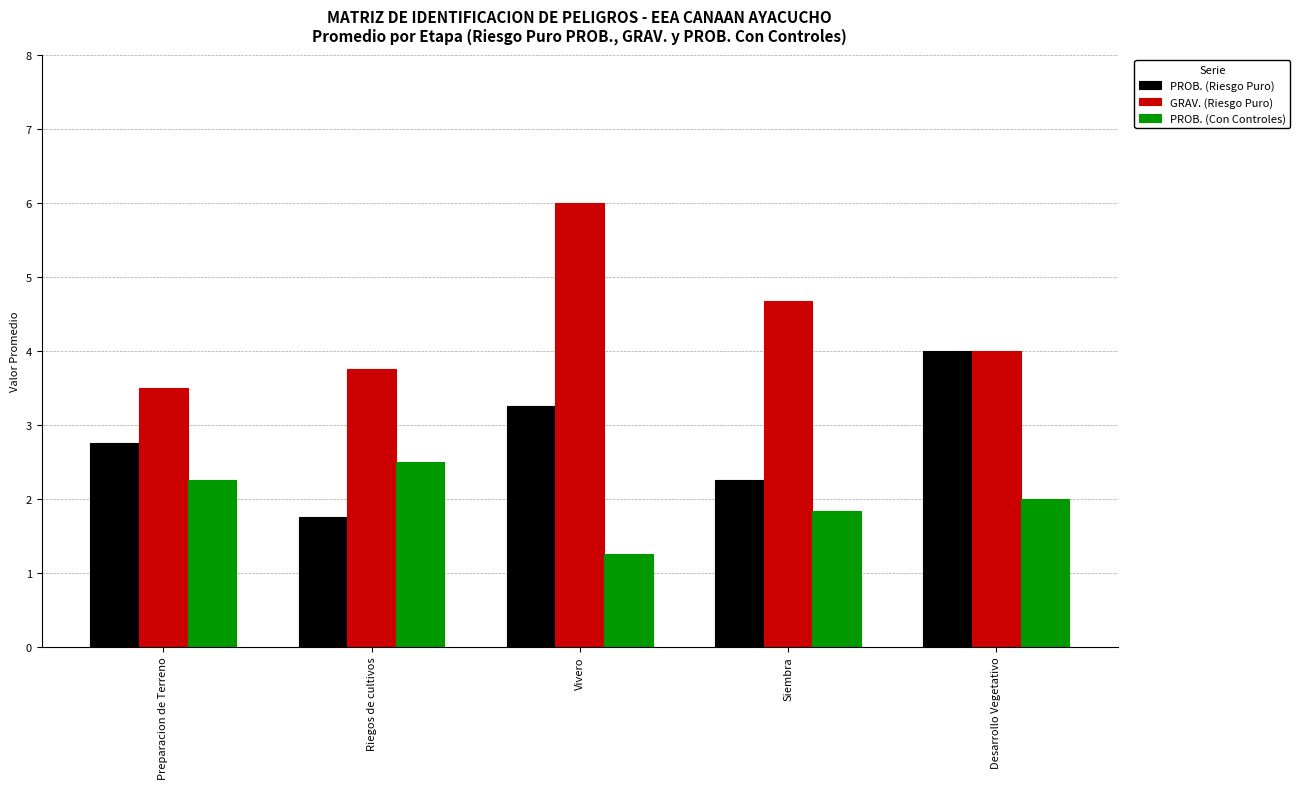

Read the GRAV. (Riesgo Puro) value at Vivero.

6.0